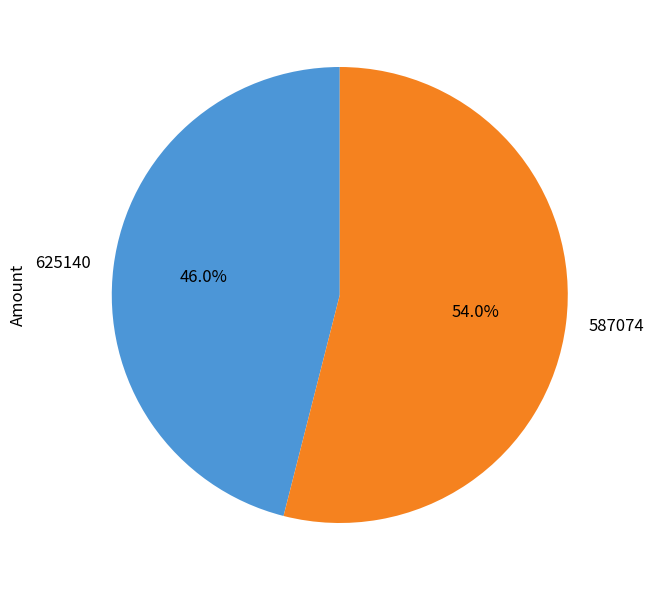

Is there a majority slice in this chart?

Yes